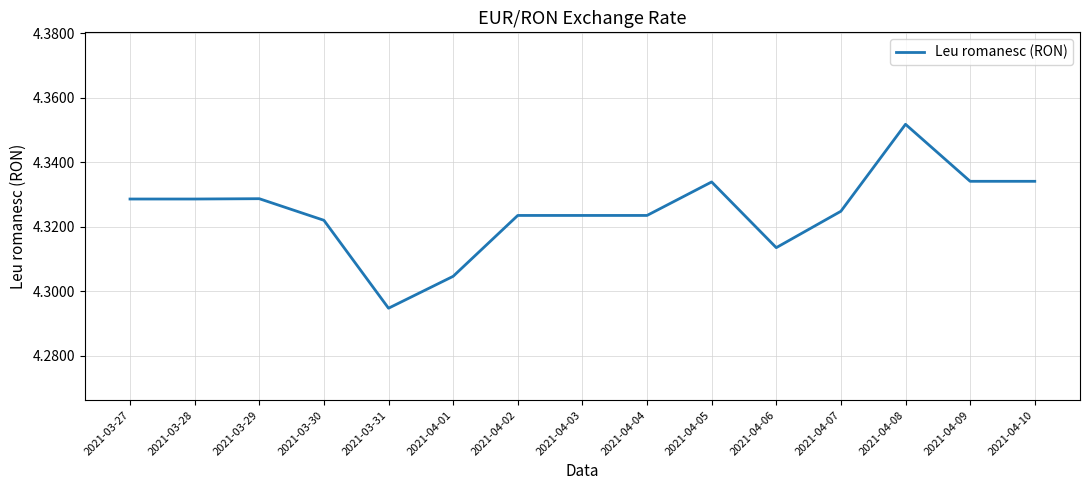

Is it true that the value at 2021-04-05 is 7.7?

False